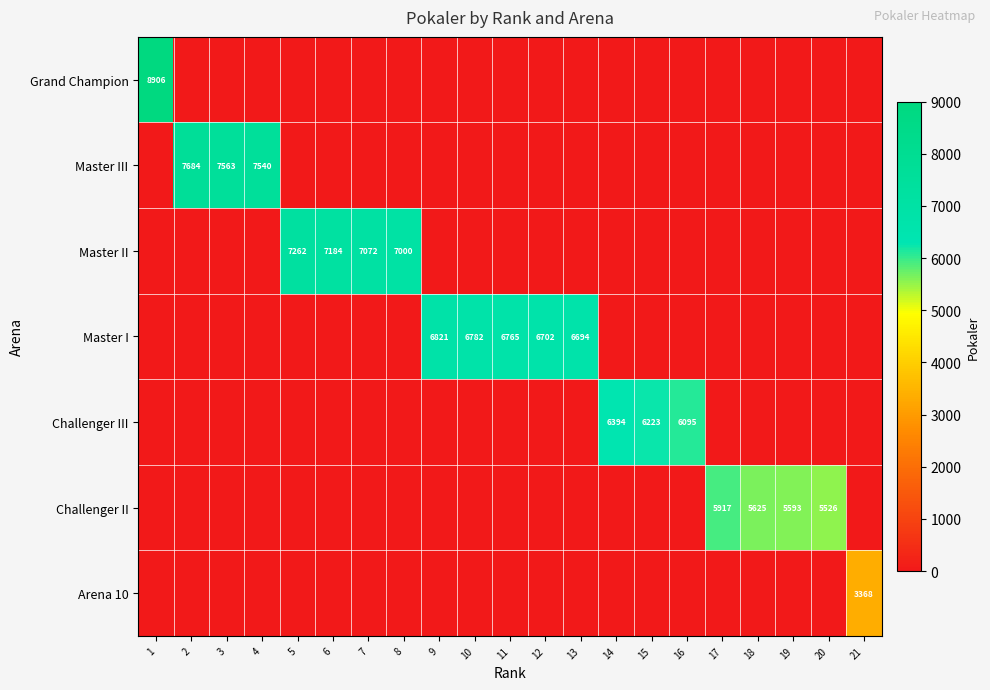

The Master III series shows 7684 at 2. True or false?

True